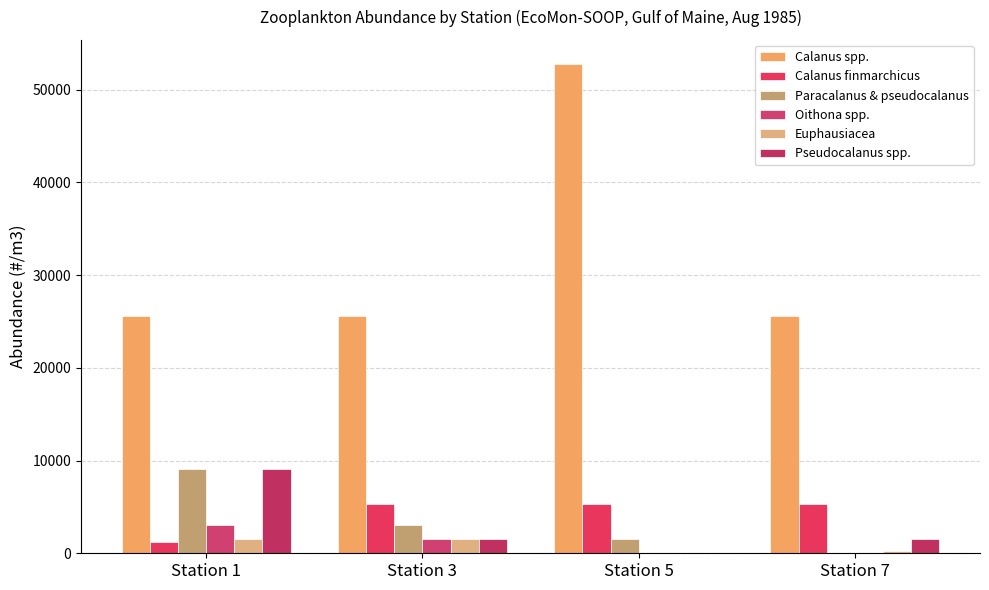

Are the bars horizontal?

No